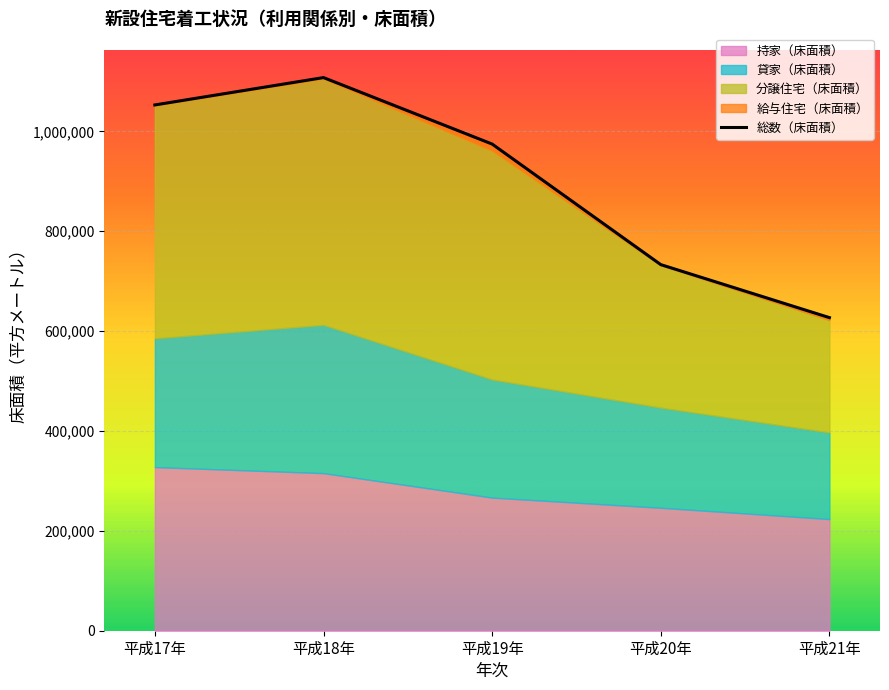

True or false: the data shows 974561 at 平成19年.

True